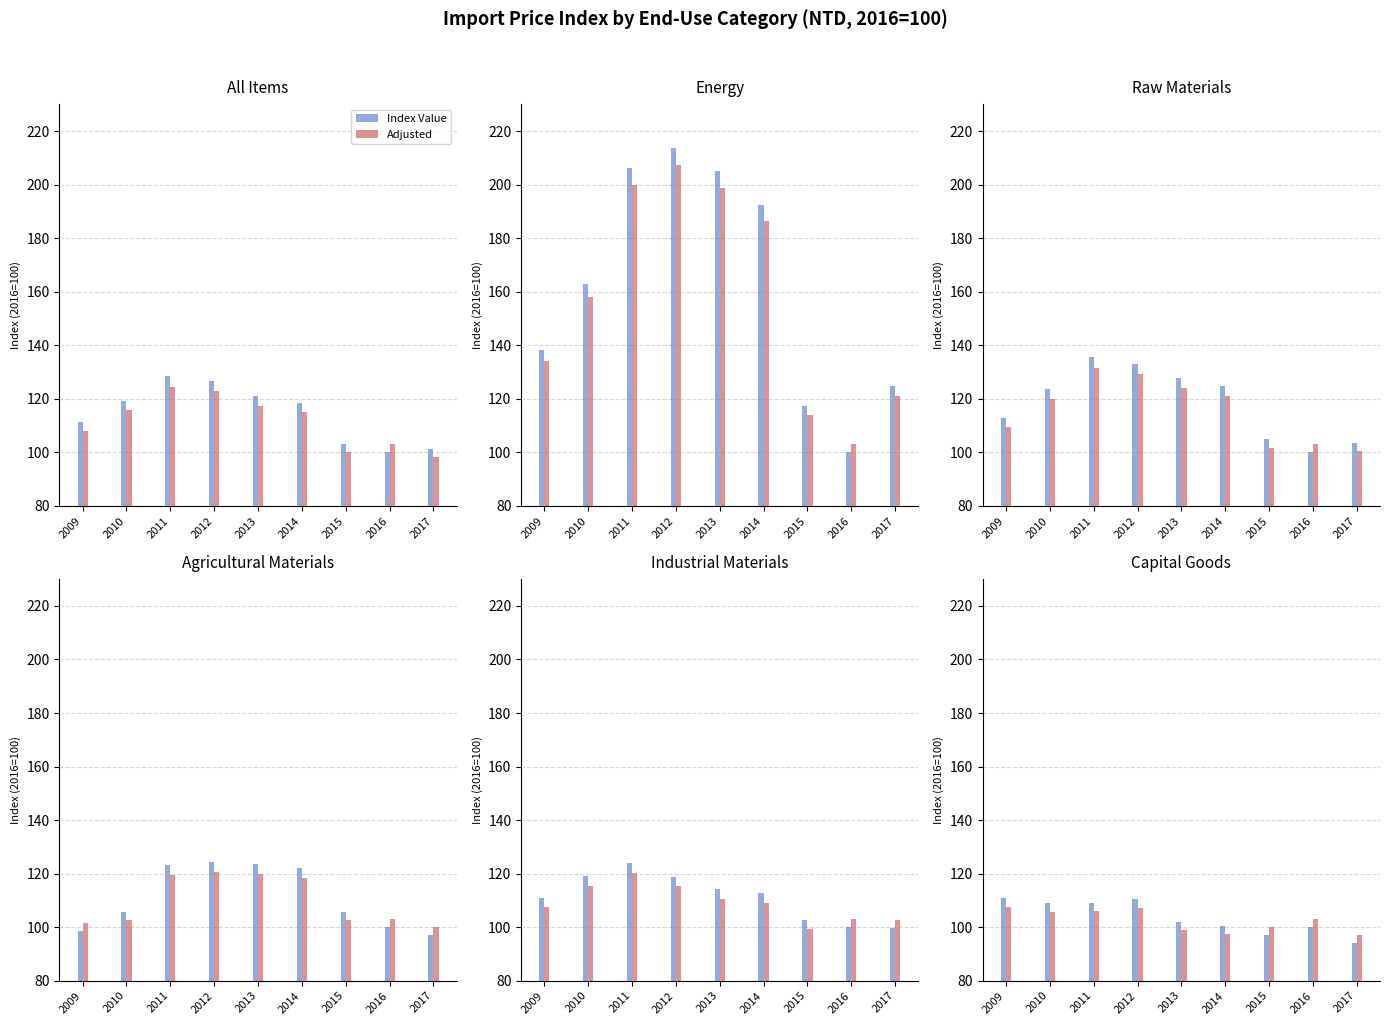

What is the total value across all series at 2012?

217.7